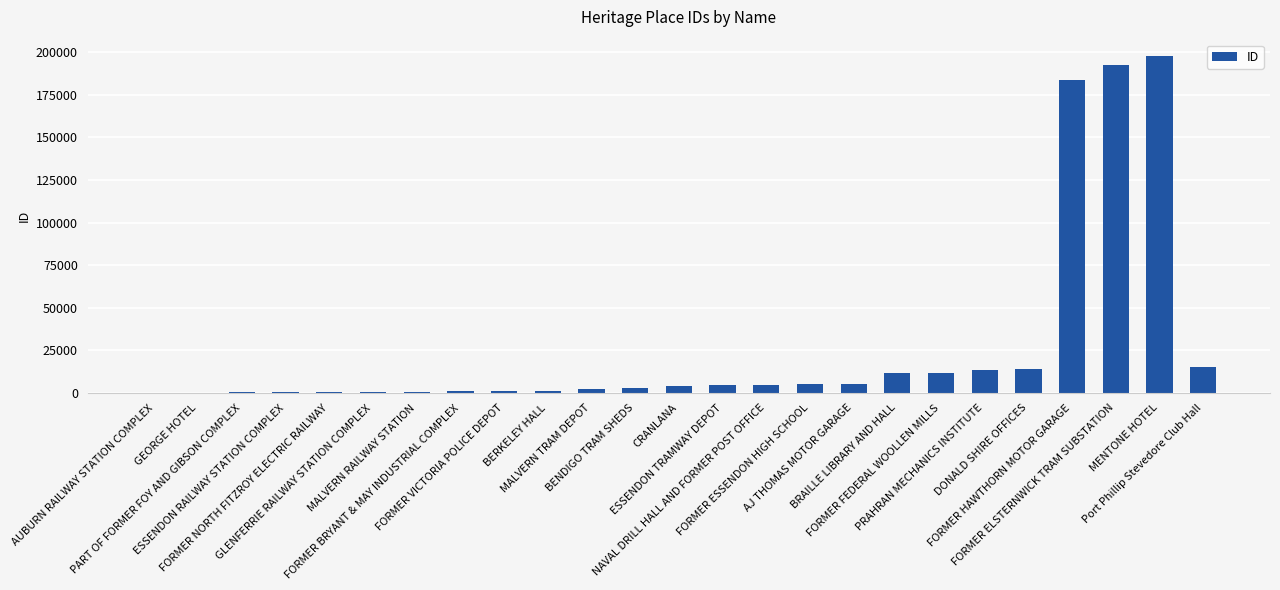

Count the number of data series in this chart.

1